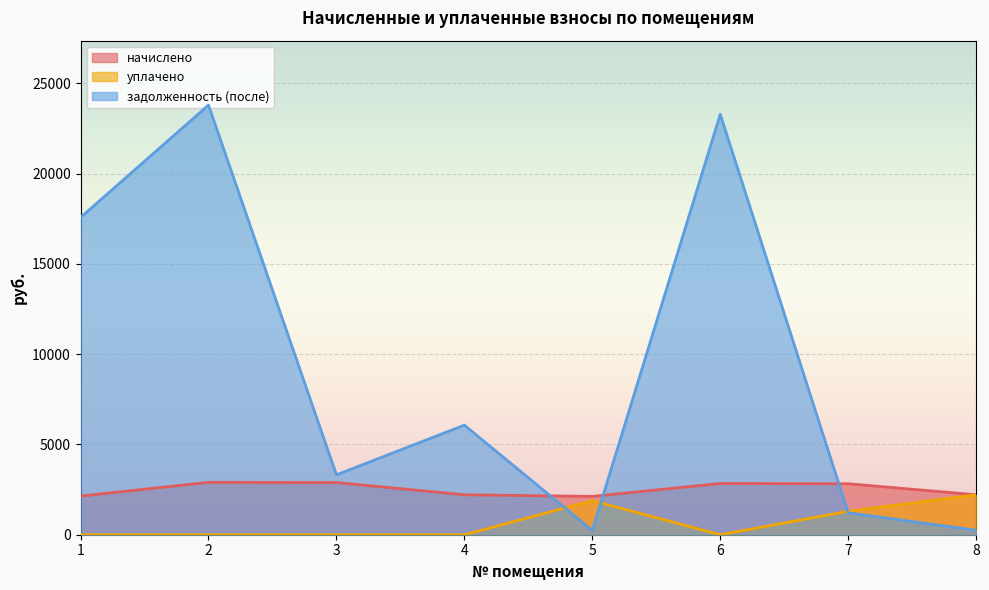

Reading right to left, what are all the values shown in this chart?

начислено: 2213.3	2823.8	2838.2	2122.7	2213.3	2890.6	2900.2	2141.7
уплачено: 2213.3	1300.0	0.0	1887.5	0.0	0.0	0.0	0.0
задолженность (после): 245.9	1213.0	23286.9	235.8	6070.4	3317.0	23795.7	17572.8